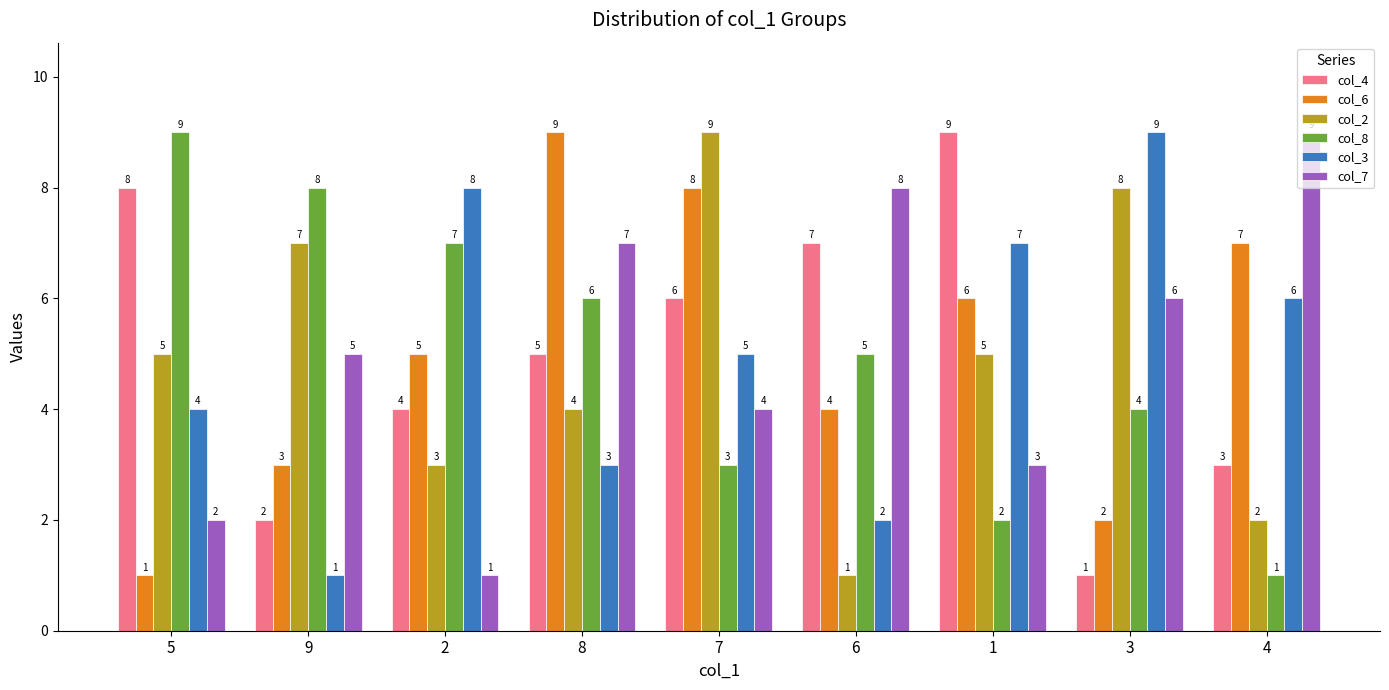

List the labels in order of col_7 value, largest first.

4, 6, 8, 3, 9, 7, 1, 5, 2